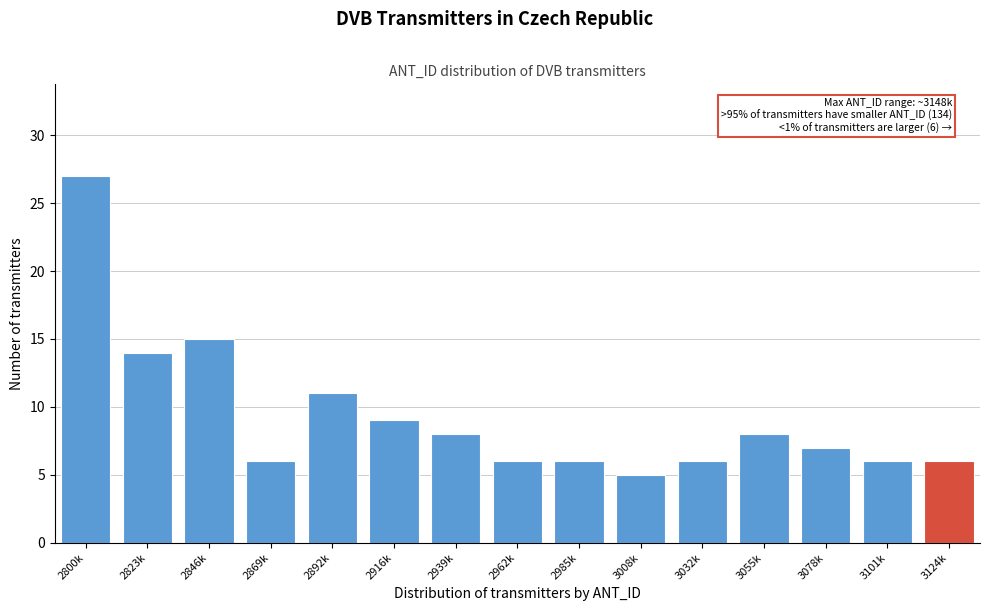

Reading left to right, transcribe all the data shown in this chart.

27	14	15	6	11	9	8	6	6	5	6	8	7	6	6